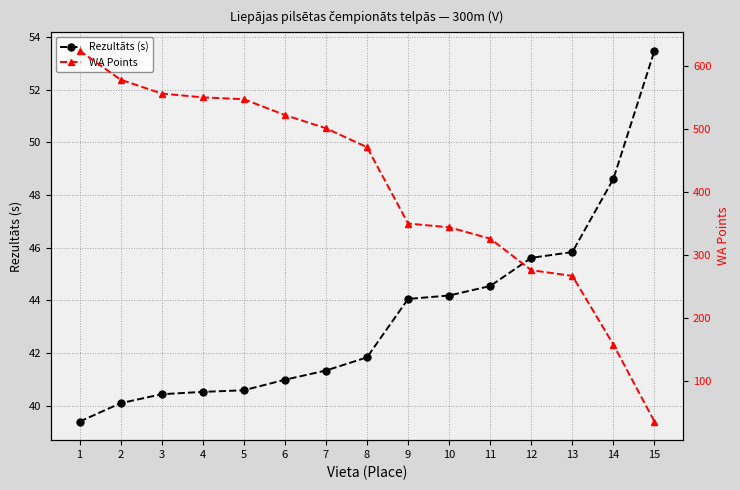

At which label does Rezultāts (s) reach its minimum?

1